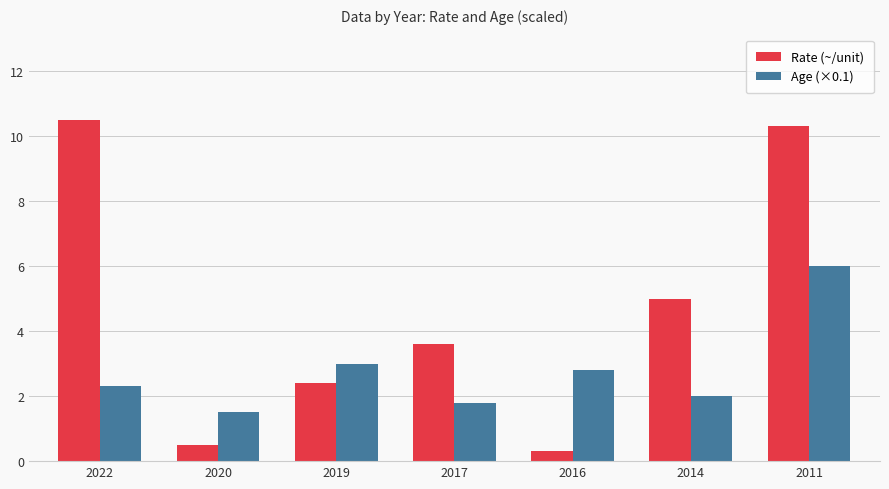

What is the sum of all Rate (~/unit) values?

32.6